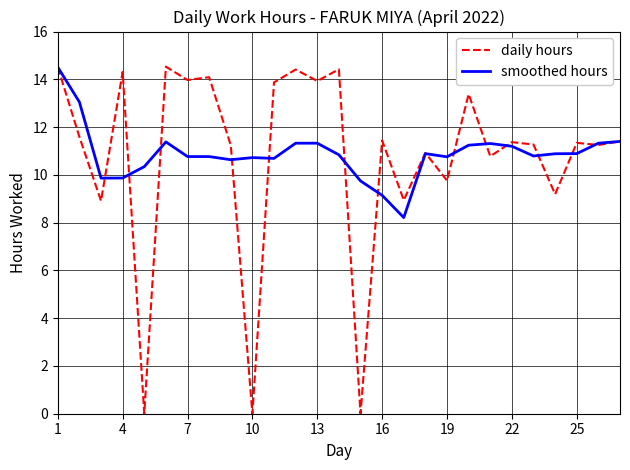

What is the maximum value shown in the chart?

14.5